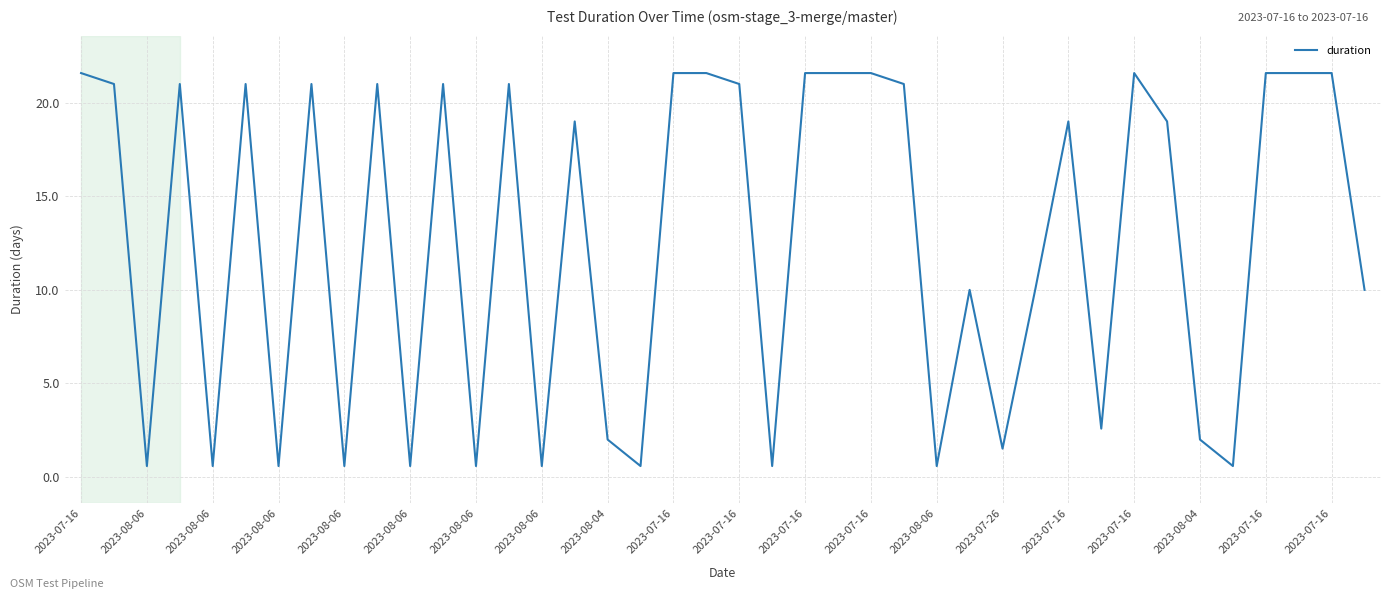

What is the smallest value displayed?

0.6